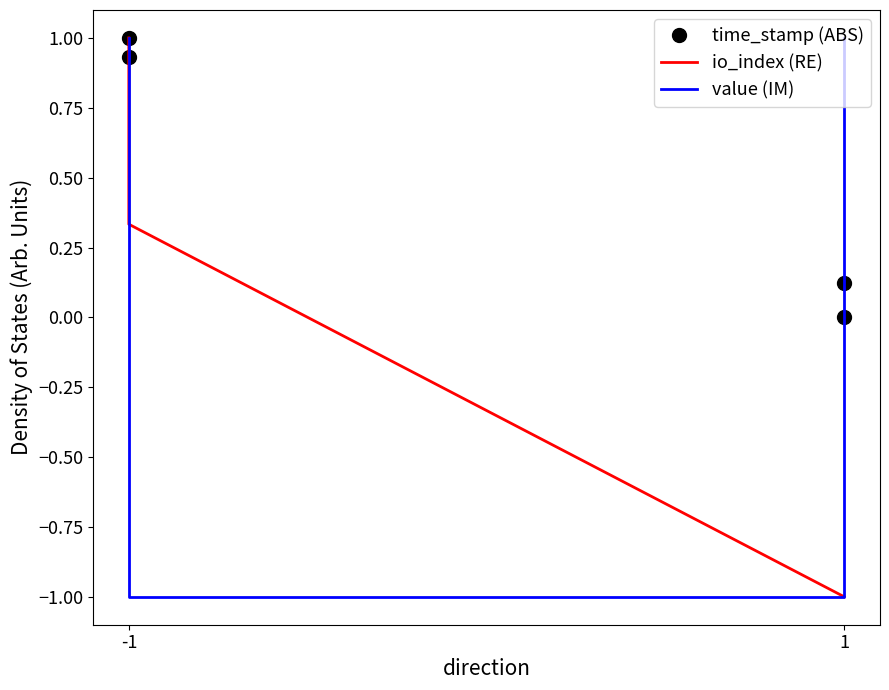

True or false: time_stamp (ABS) and io_index (RE) cross at least once.

False